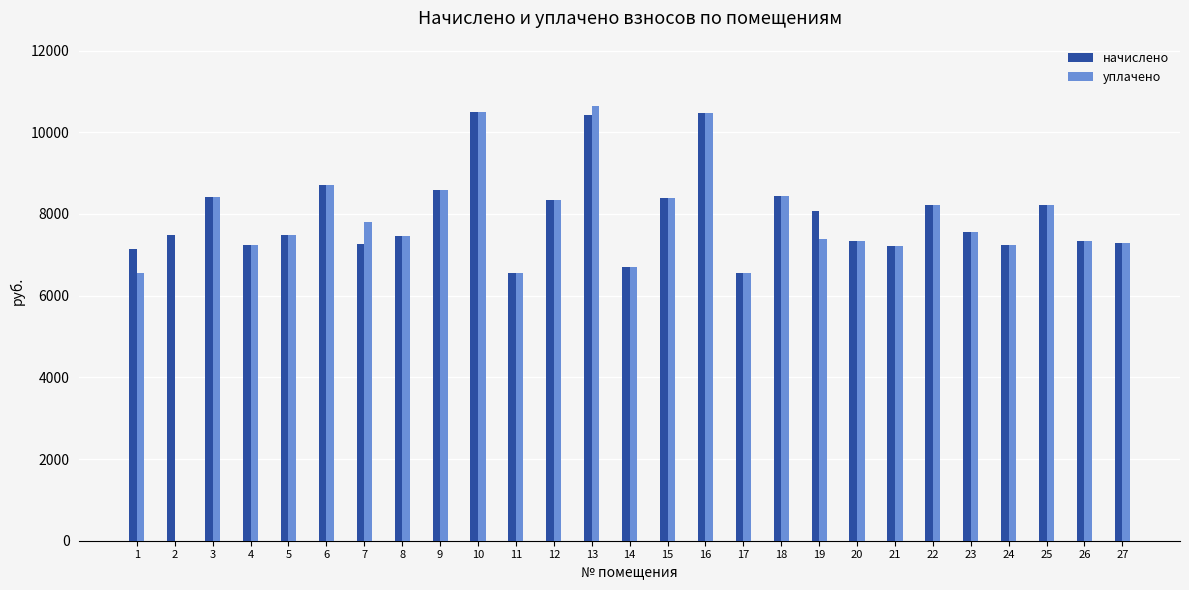

The уплачено series shows 8594.6 at 9. True or false?

True